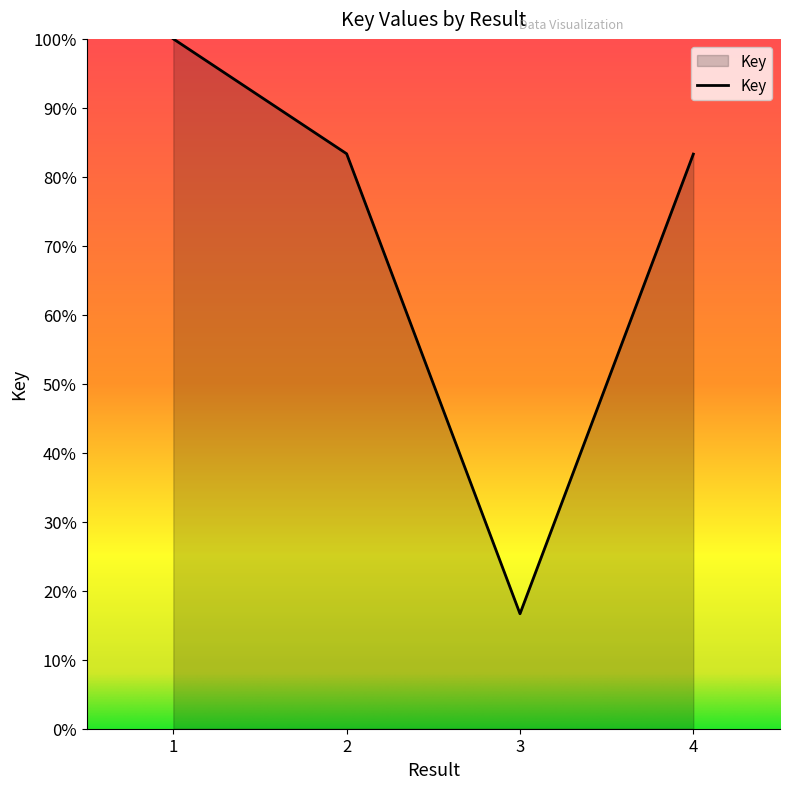

The chart shows a value of 609022549 at 2. True or false?

False